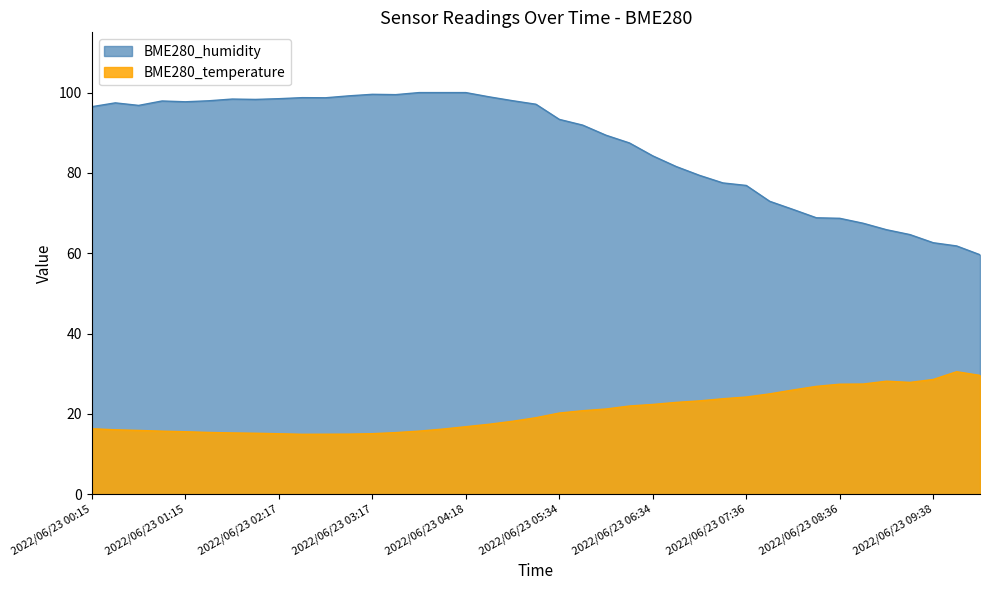

What is the total value across all series at 17?

116.4